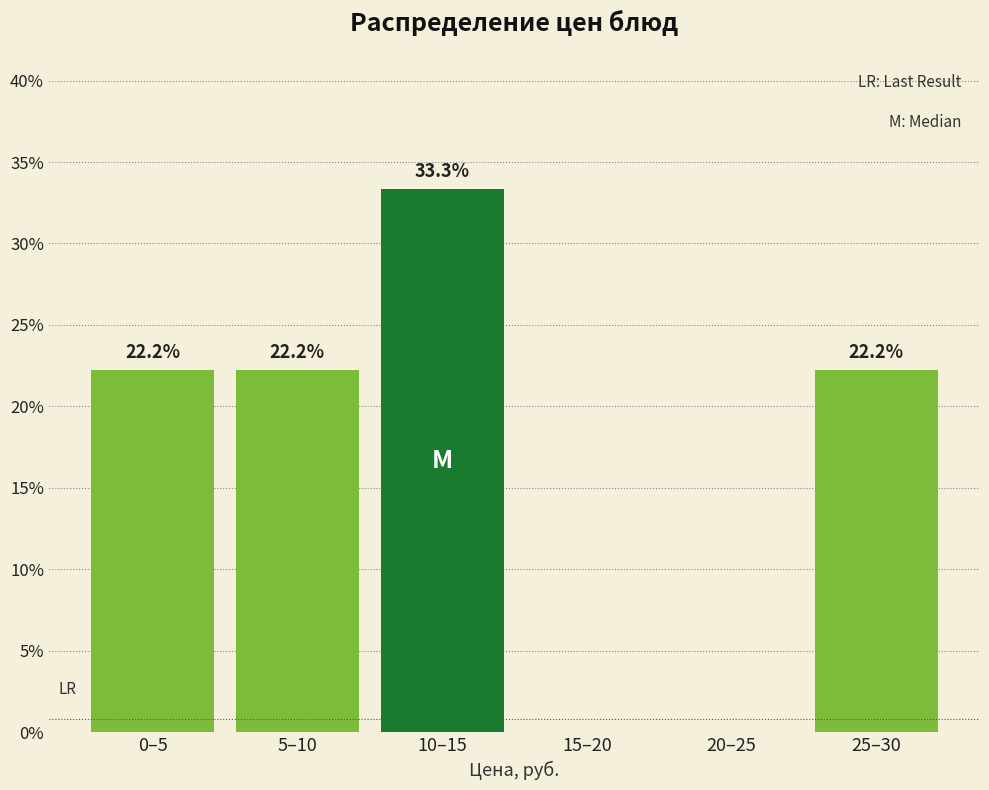

Reading left to right, extract all data points from this chart.

0–5=22.2	5–10=22.2	10–15=33.3	15–20=0.0	20–25=0.0	25–30=22.2